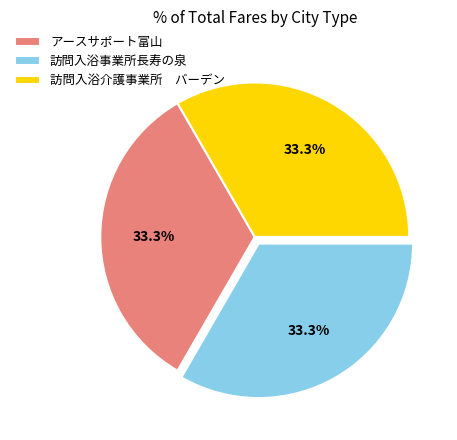

What is the ratio of the value at 訪問入浴事業所長寿の泉 to the value at アースサポート富山?

1.0